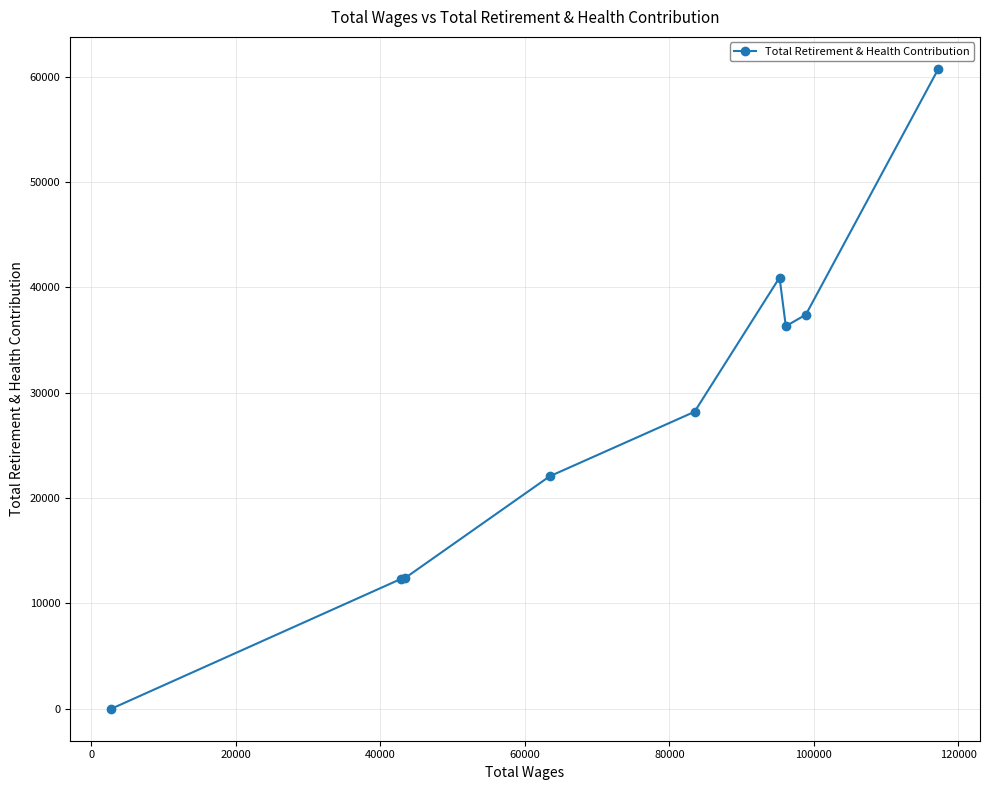

How many values are below 28199?

4